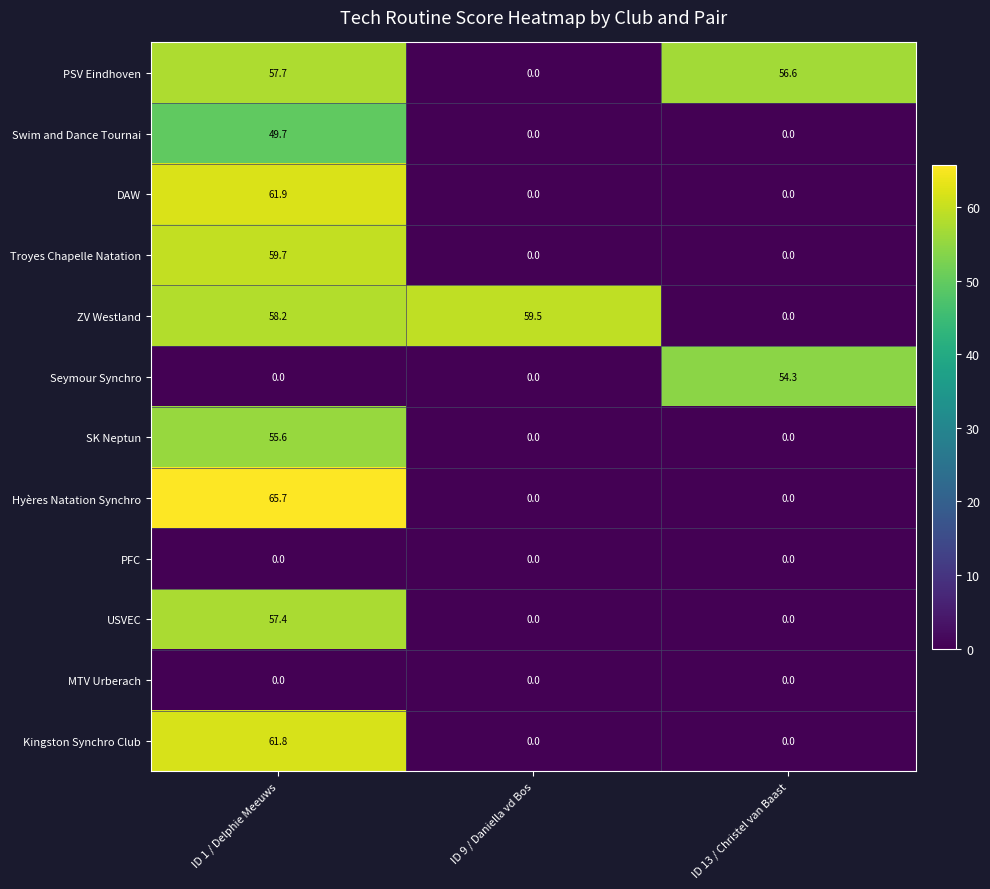

At which category is the sum across all series the highest?

ID 1 / Delphie Meeuws